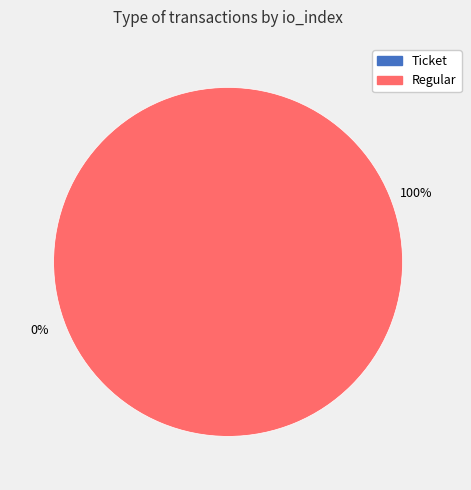

How many segments does this pie chart have?

2